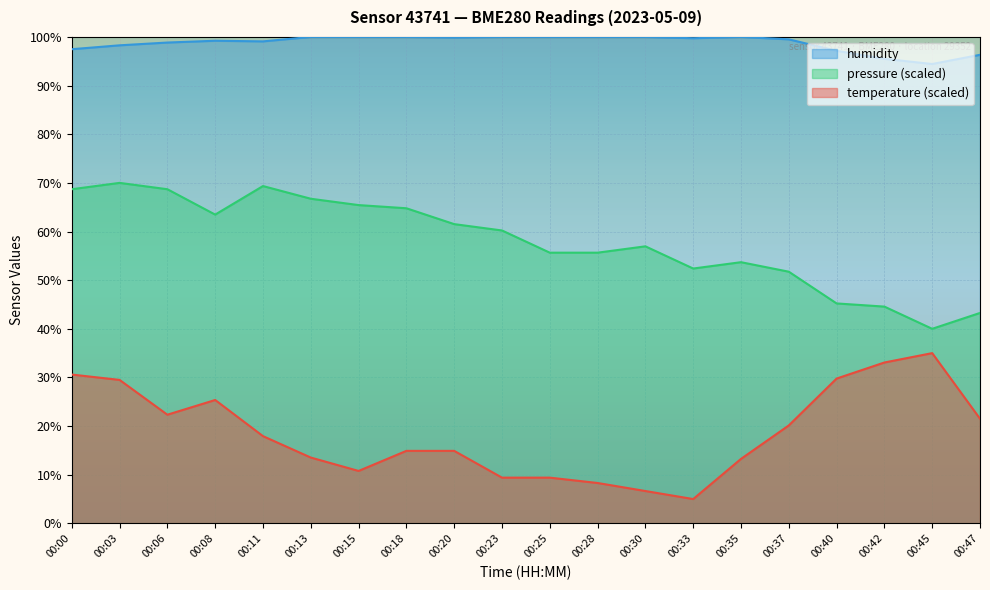

Where is the first local minimum for pressure_kPa?

00:08